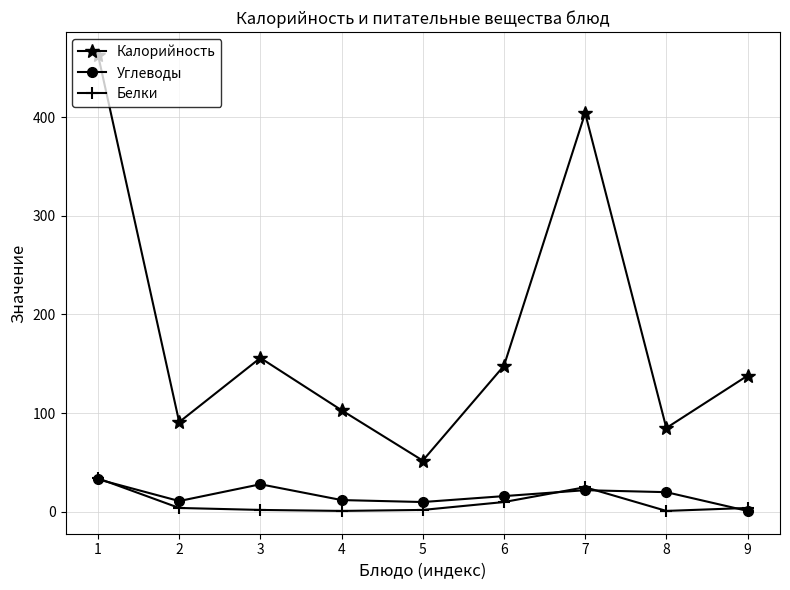

At 4, list the series in order from largest to smallest.

Калорийность, Углеводы, Белки